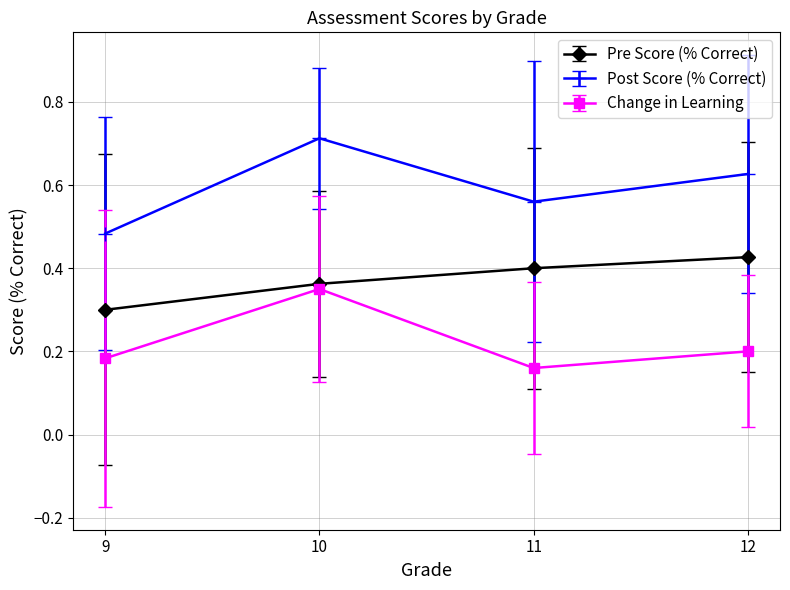

The Change in Learning series shows 0.9 at 10. True or false?

False